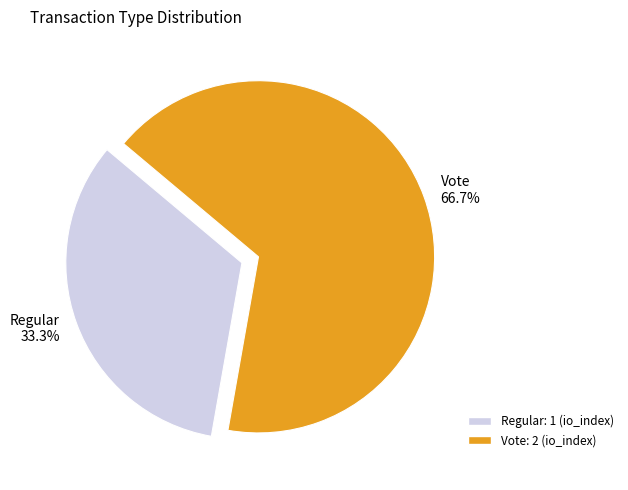

Is there a majority slice in this chart?

Yes